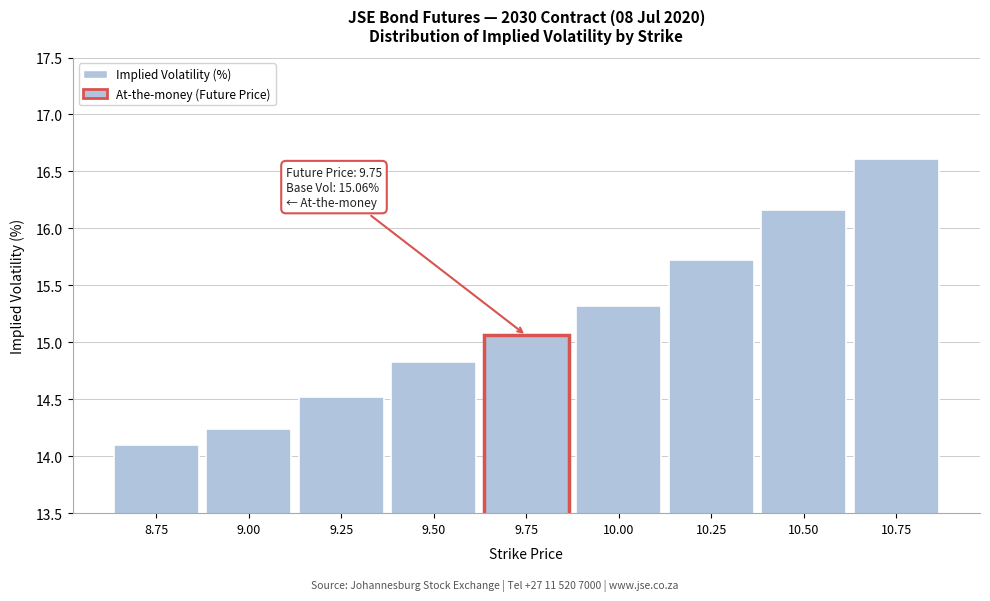

Where is the data nearest to the value 15?

9.75